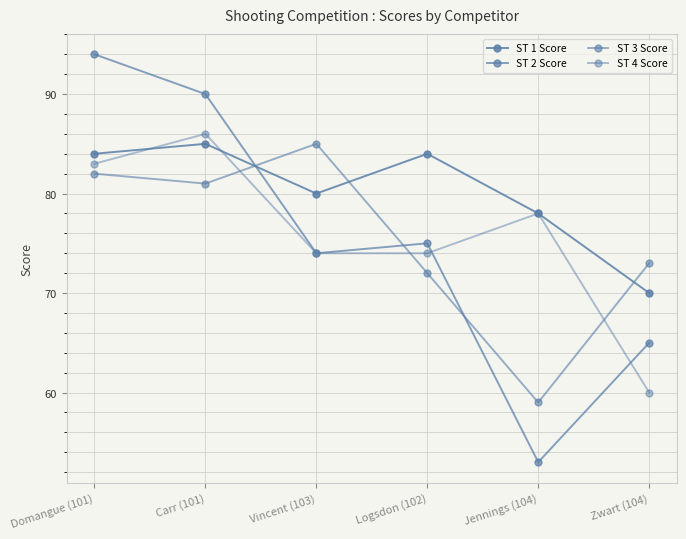

Between Domangue (101) and Zwart (104), which series saw the biggest shift?

ST 2 Score